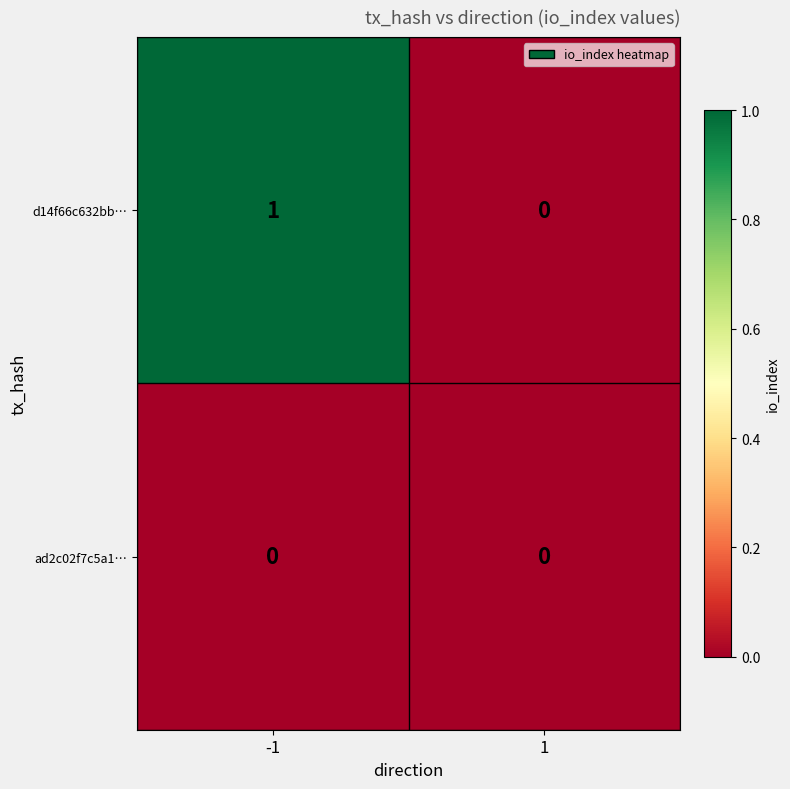

List the series in order of their overall mean, lowest first.

ad2c02f7c5a1…, d14f66c632bb…